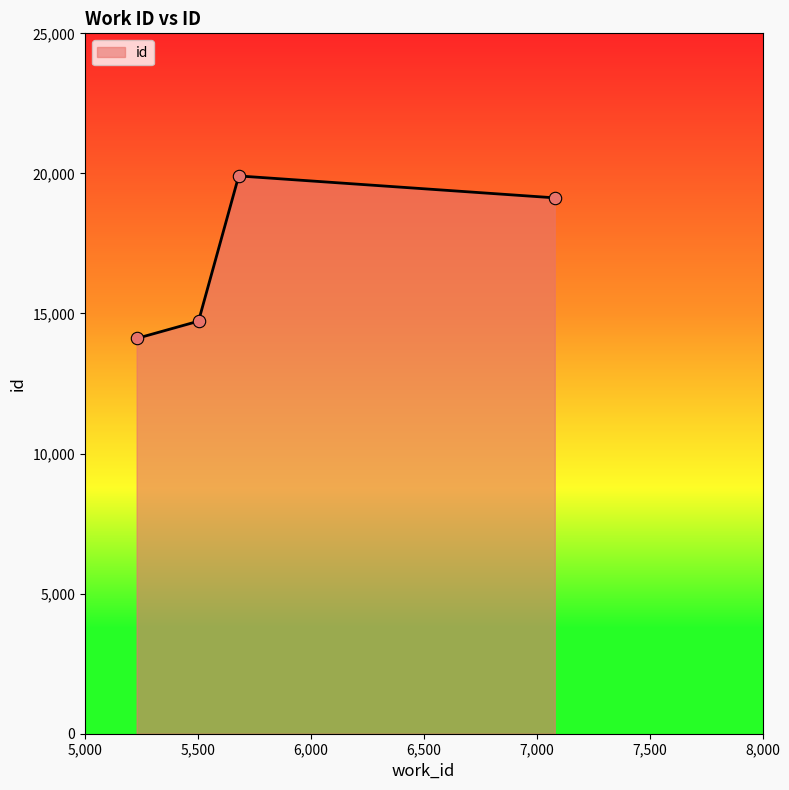

True or false: there are more than 2 points higher than both neighbors.

False